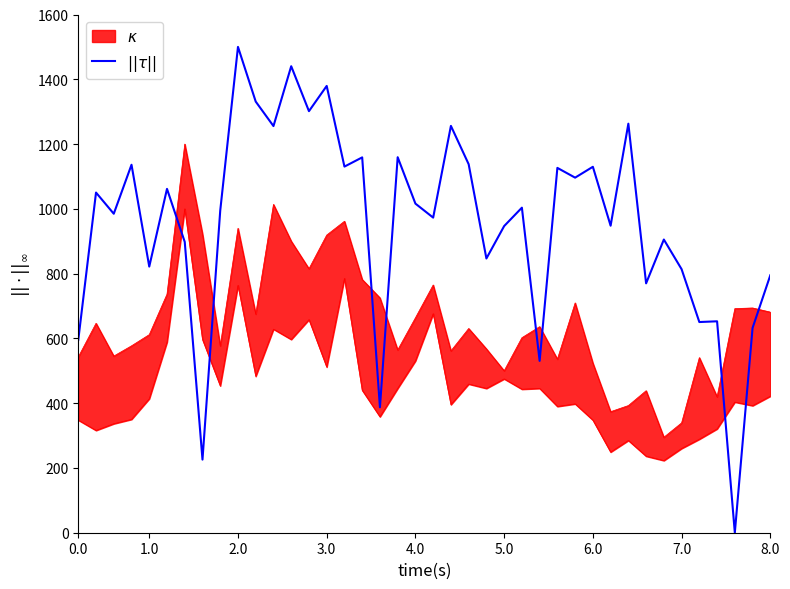

How many lines are shown in the chart?

1